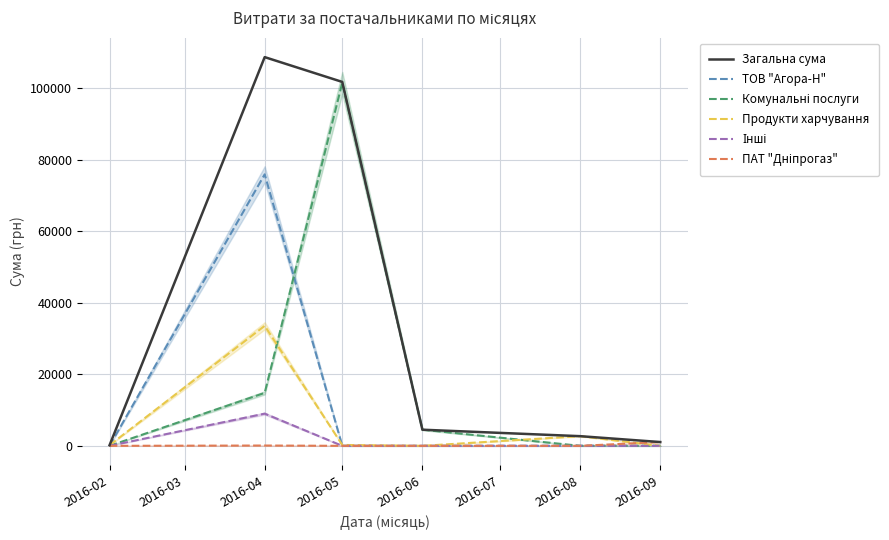

Is it true that ТОВ "Агора-Н" equals -24101.7 at 2016-06?

False